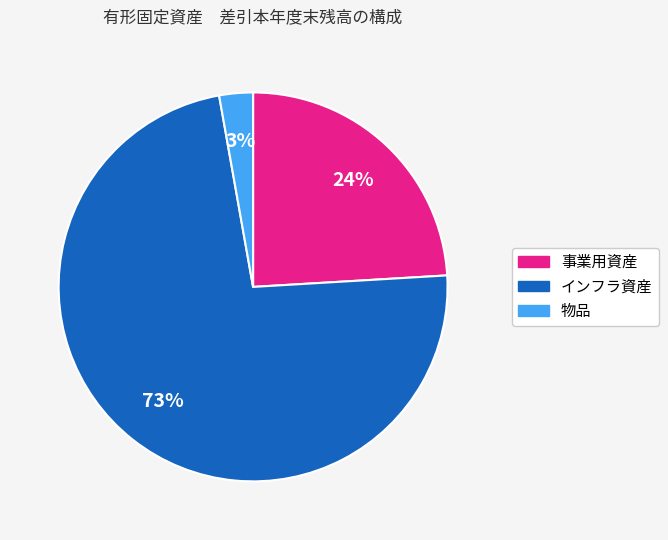

True or false: 事業用資産 accounts for 32% of the total.

False